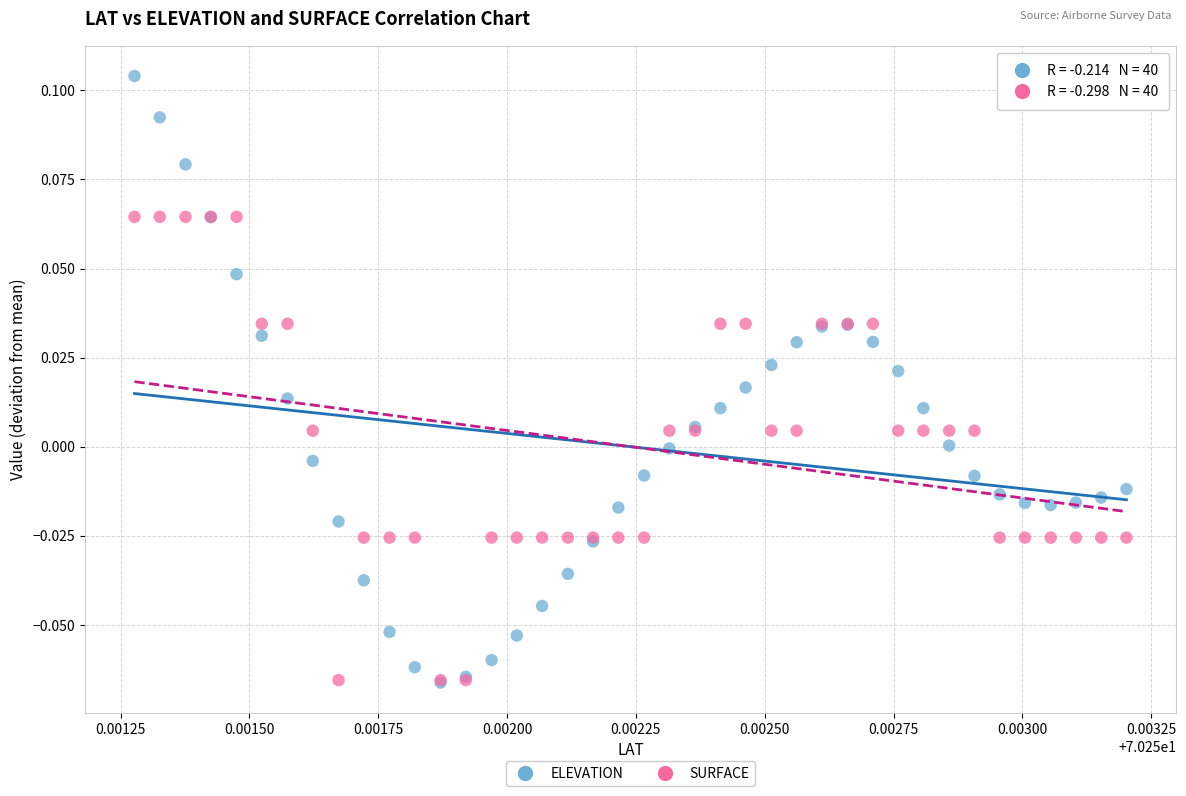

Which series has the widest spread of Y values?

ELEVATION